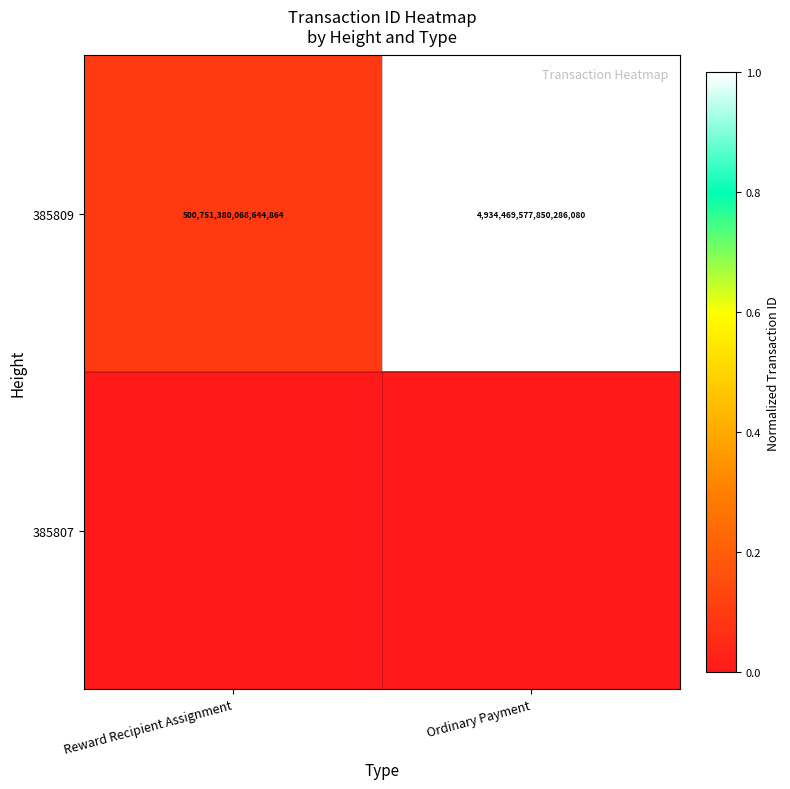

At which label is 385809 closest to 2717610478959465472?

Reward Recipient Assignment